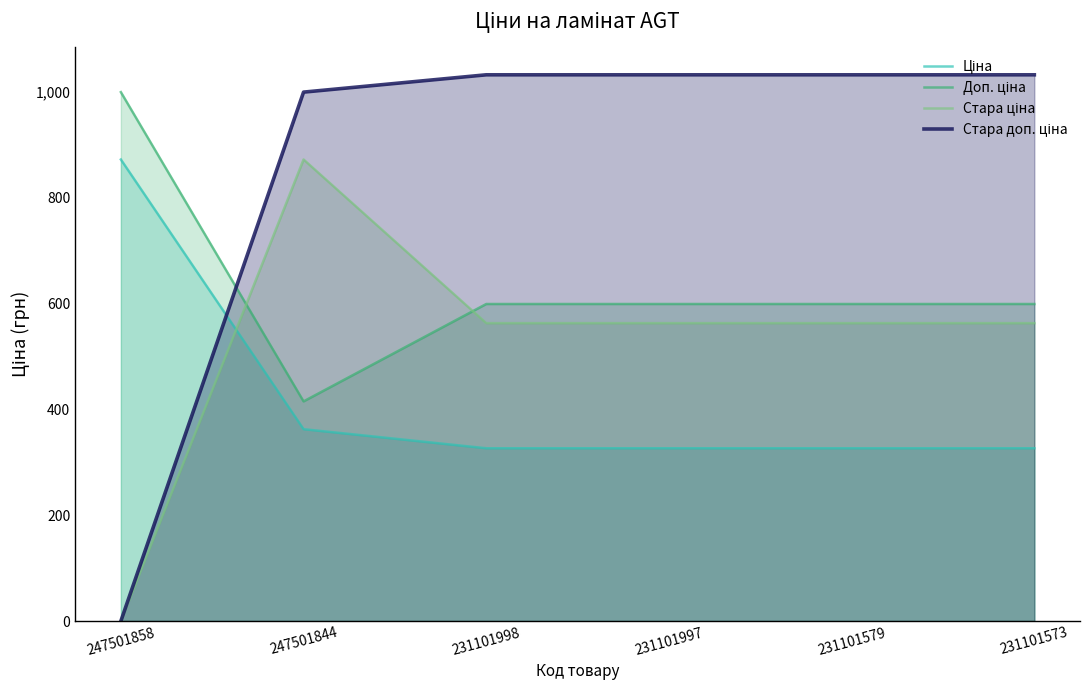

List the series in order of their peak value, lowest first.

Ціна, Стара ціна, Доп. ціна, Стара доп. ціна